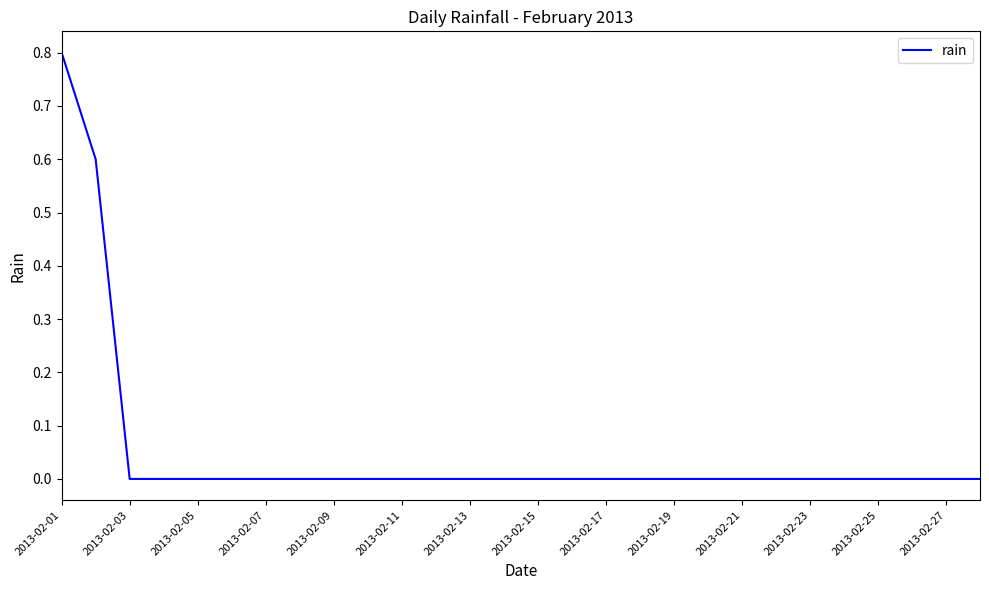

How many values are between 0 and 1?

28